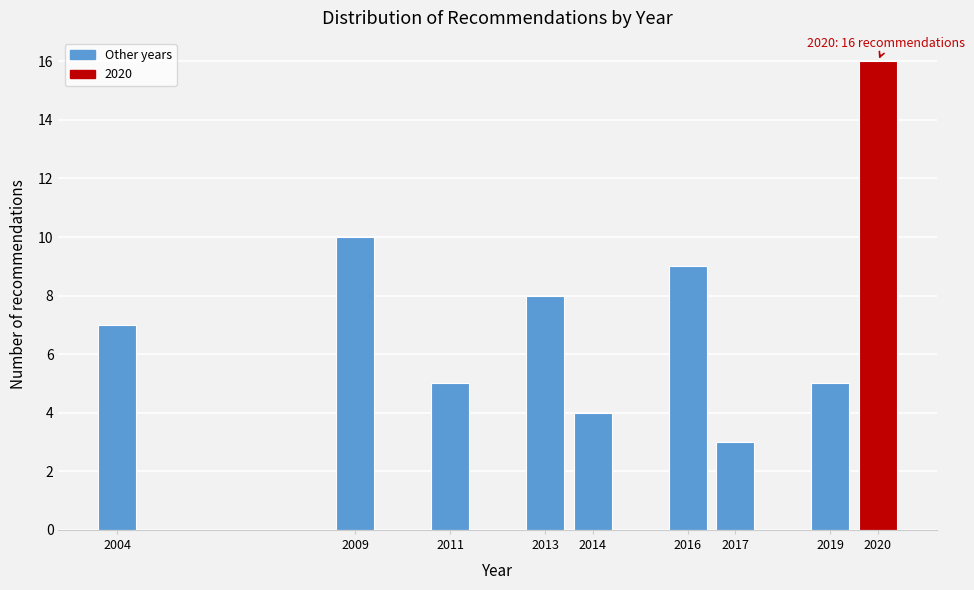

Reading left to right, extract all data points from this chart.

7	10	5	8	4	9	3	5	16